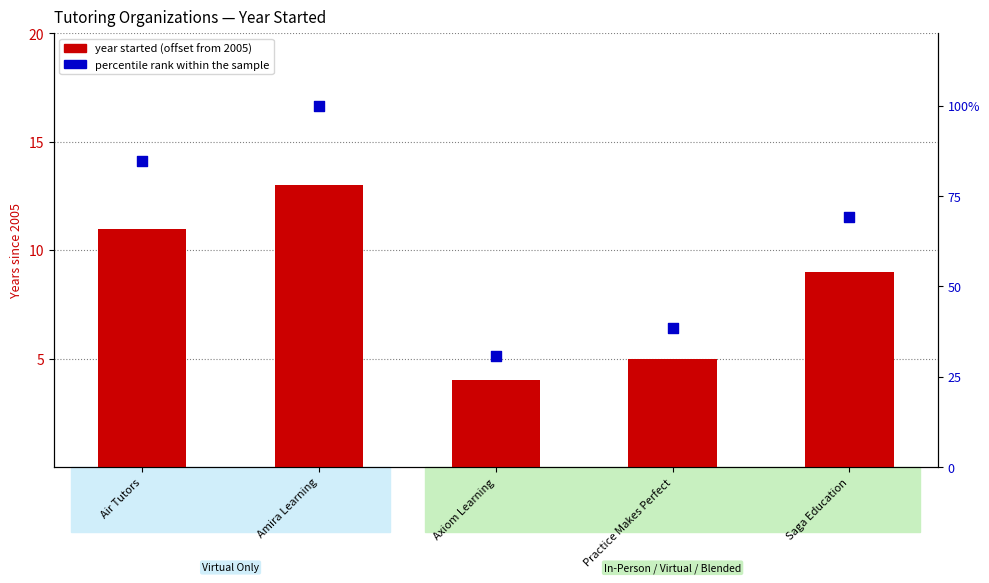

Which series has the largest total across all categories?

% of max range